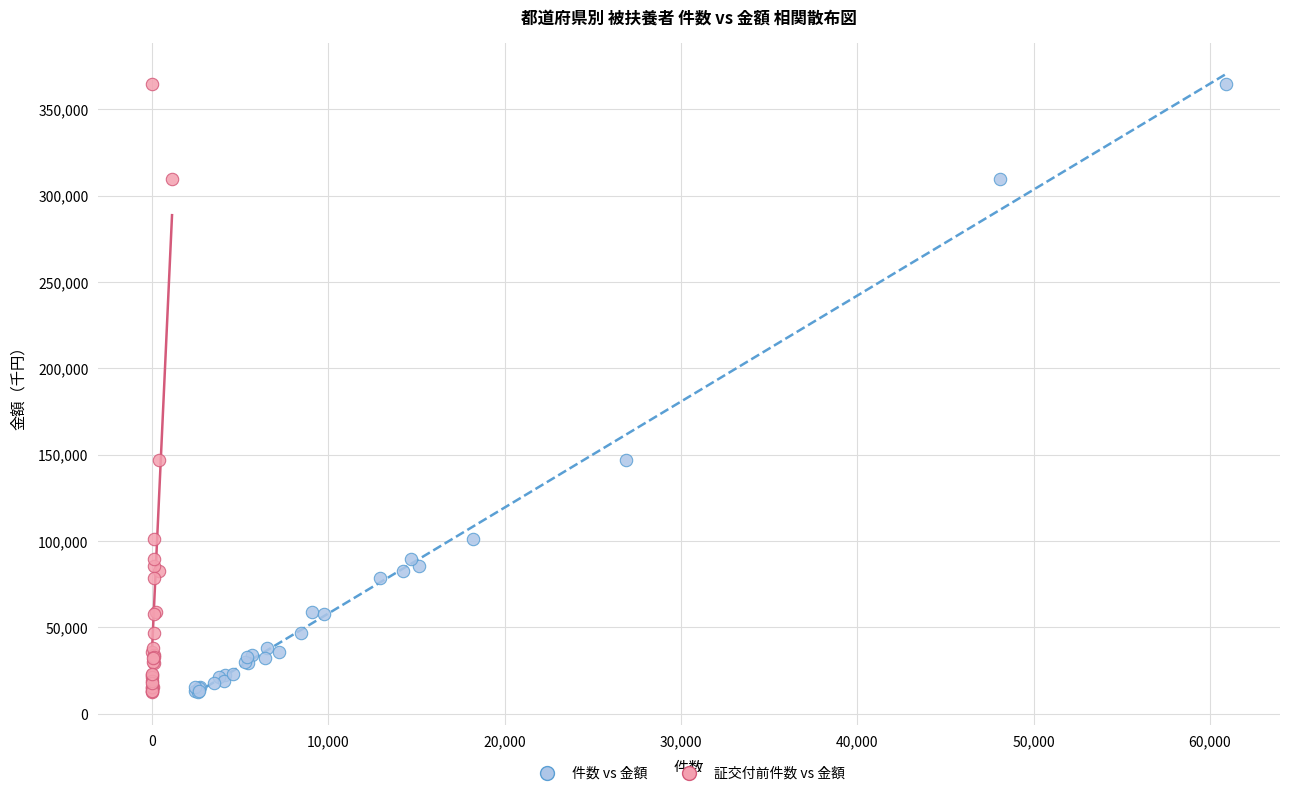

What are all the series names shown in the legend?

件数 vs 金額, 証交付前件数 vs 金額